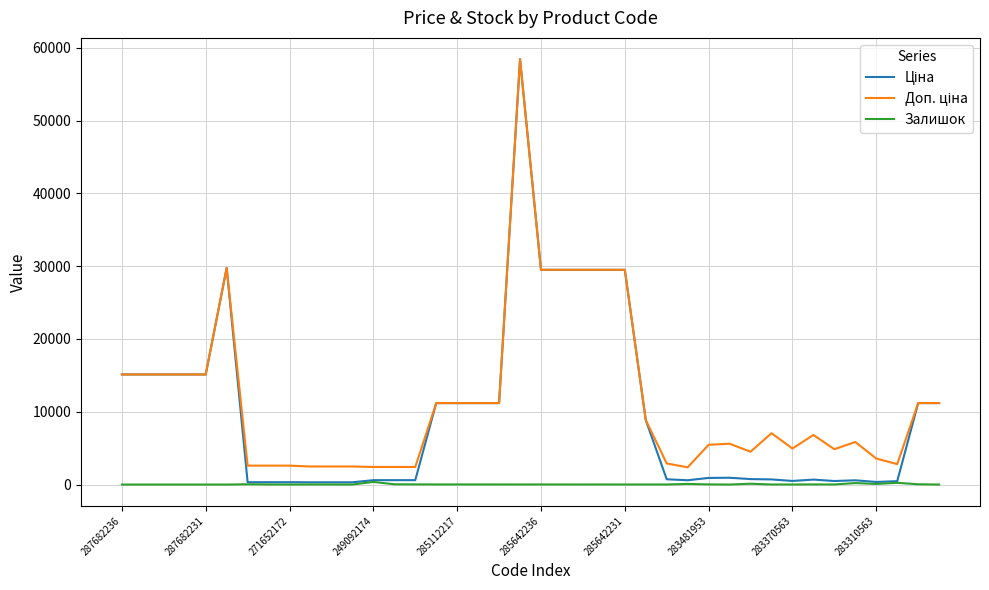

What is the greatest value displayed?

58426.5